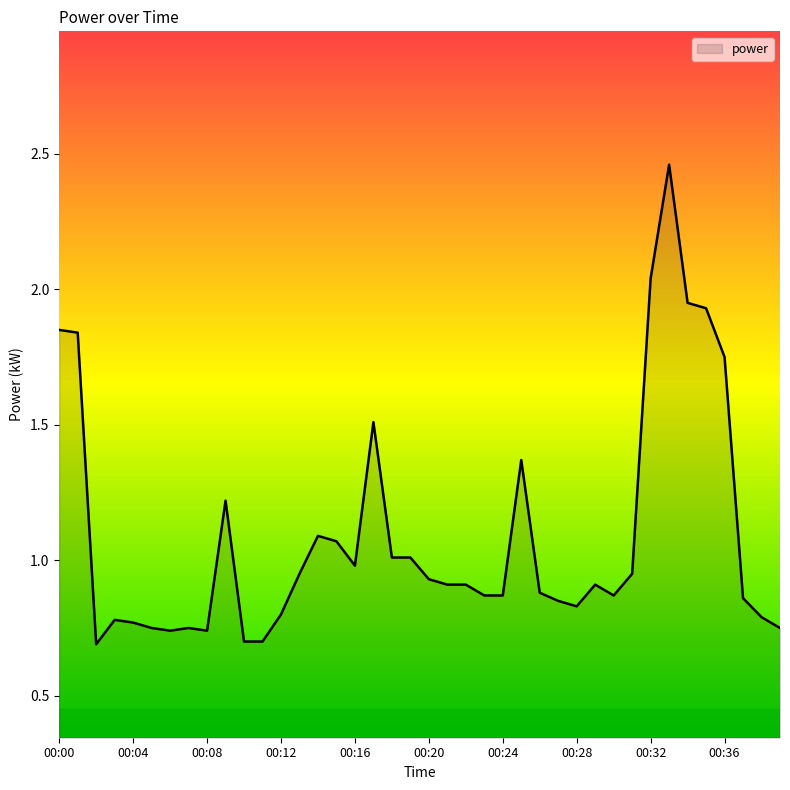

What is the greatest value displayed?

2.5